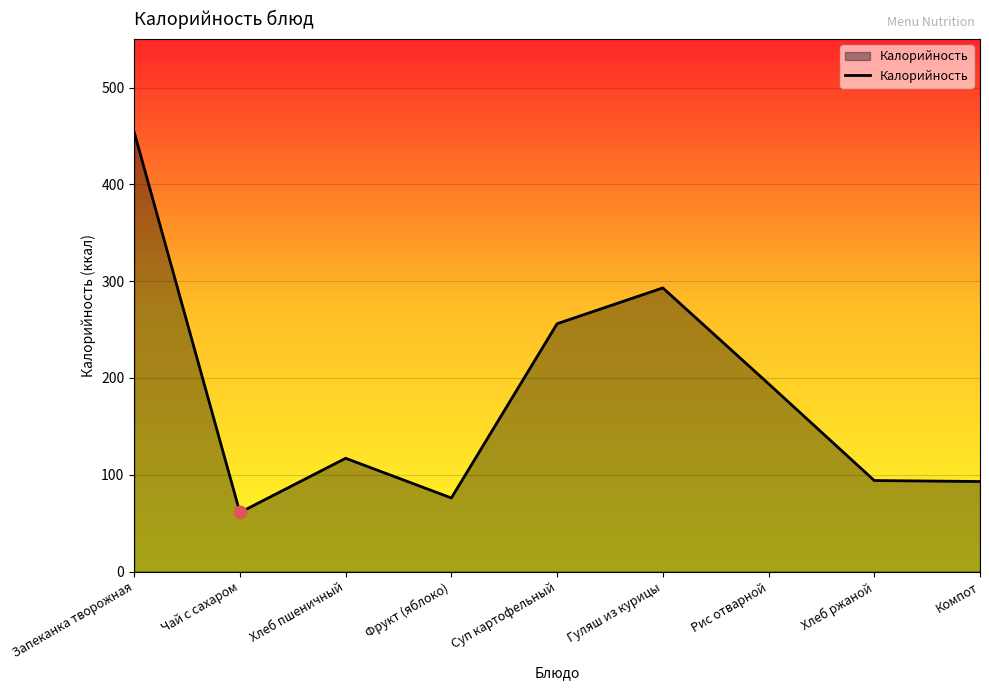

Approximately how many times larger is the value at Чай с сахаром compared to Фрукт (яблоко)?

0.8